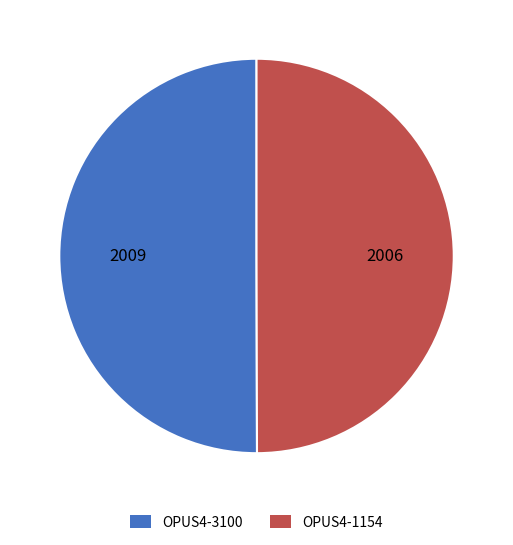

Combined, do OPUS4-3100 and OPUS4-1154 account for over 50%?

Yes